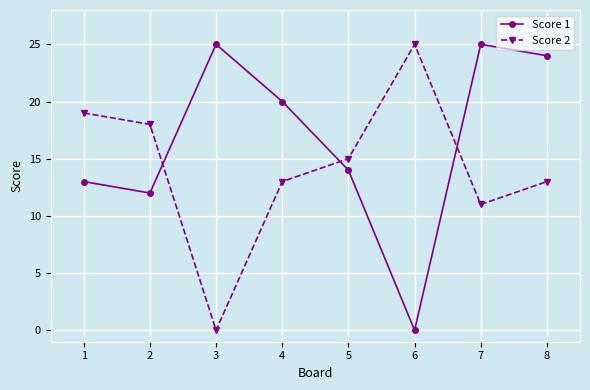

What value does the Score 1 series have at 2, to the nearest 5?

10